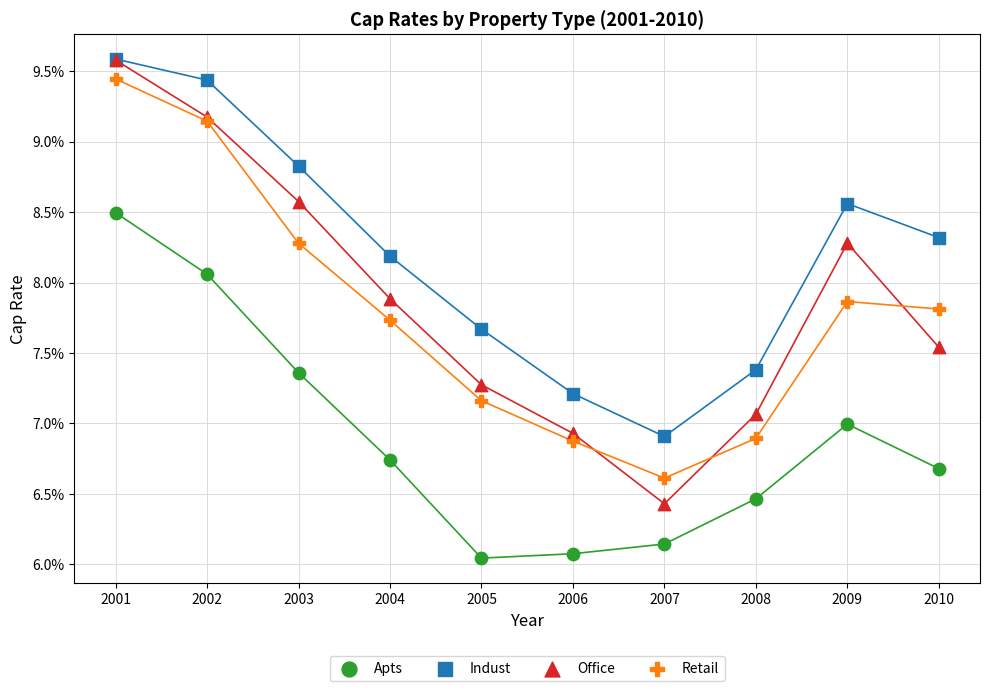

What are all the series names shown in the legend?

Apts, Indust, Office, Retail